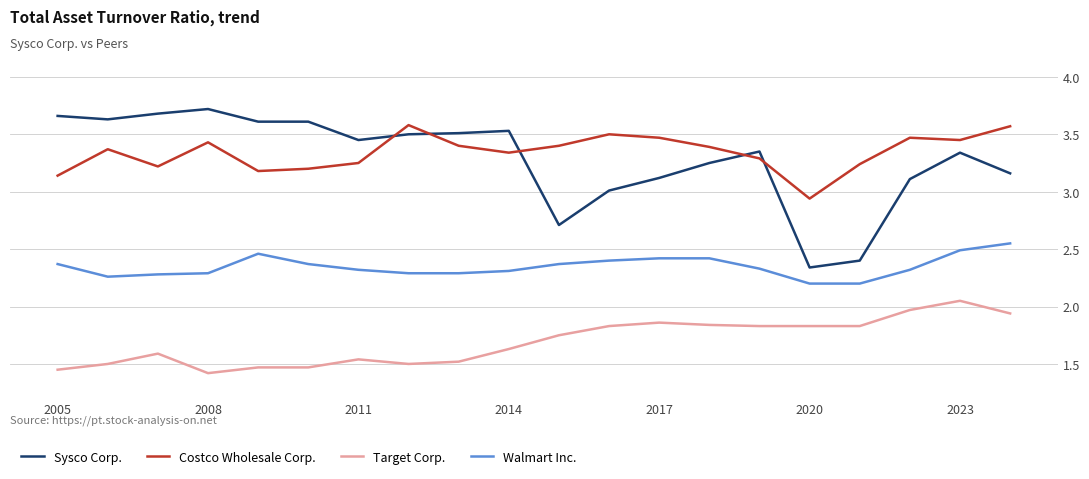

Which series has the largest range (max minus min)?

Sysco Corp.